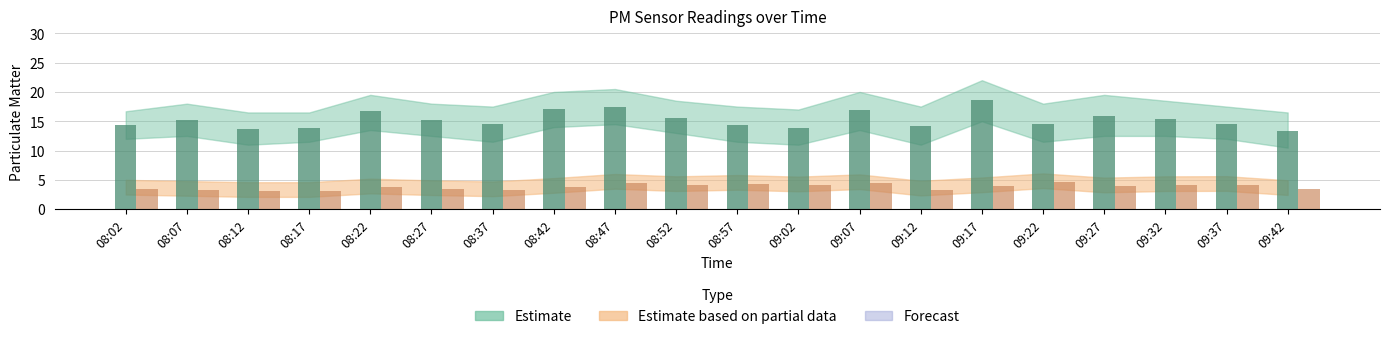

How many bars are there in each group?

2